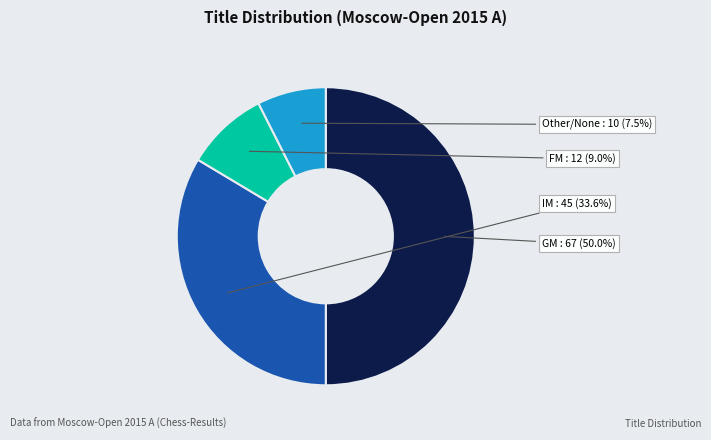

Between FM and IM, which is larger?

IM